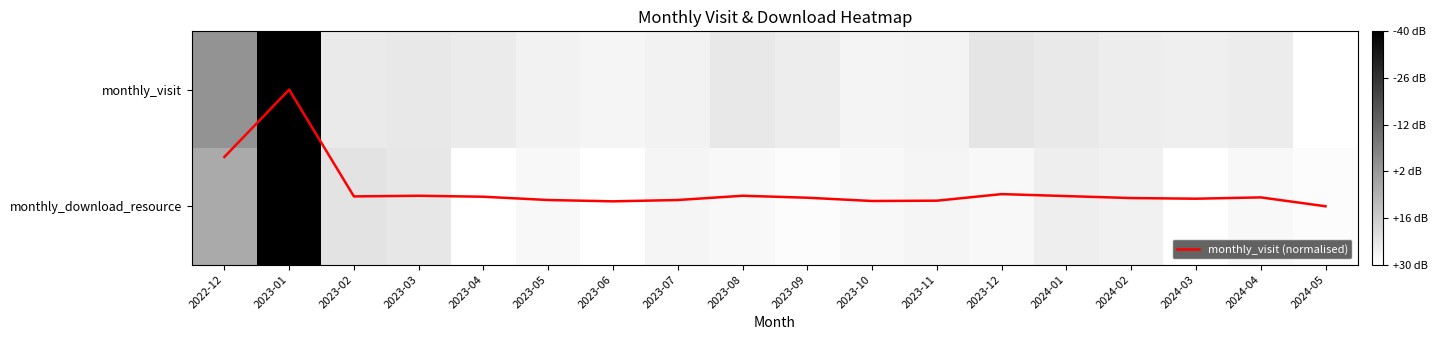

How many distinct data groups are displayed?

3